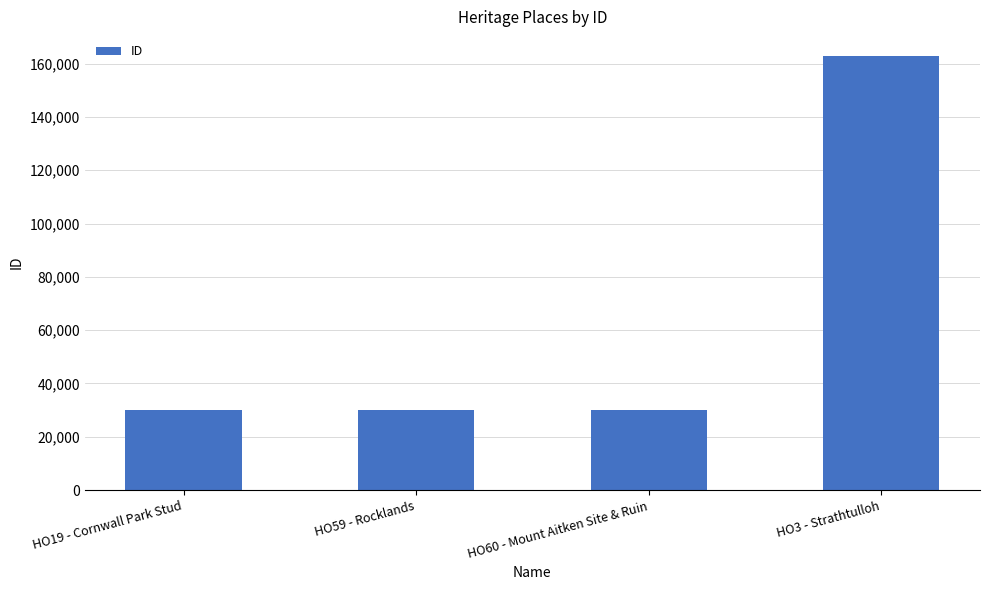

How many data points are less than 30057?

2